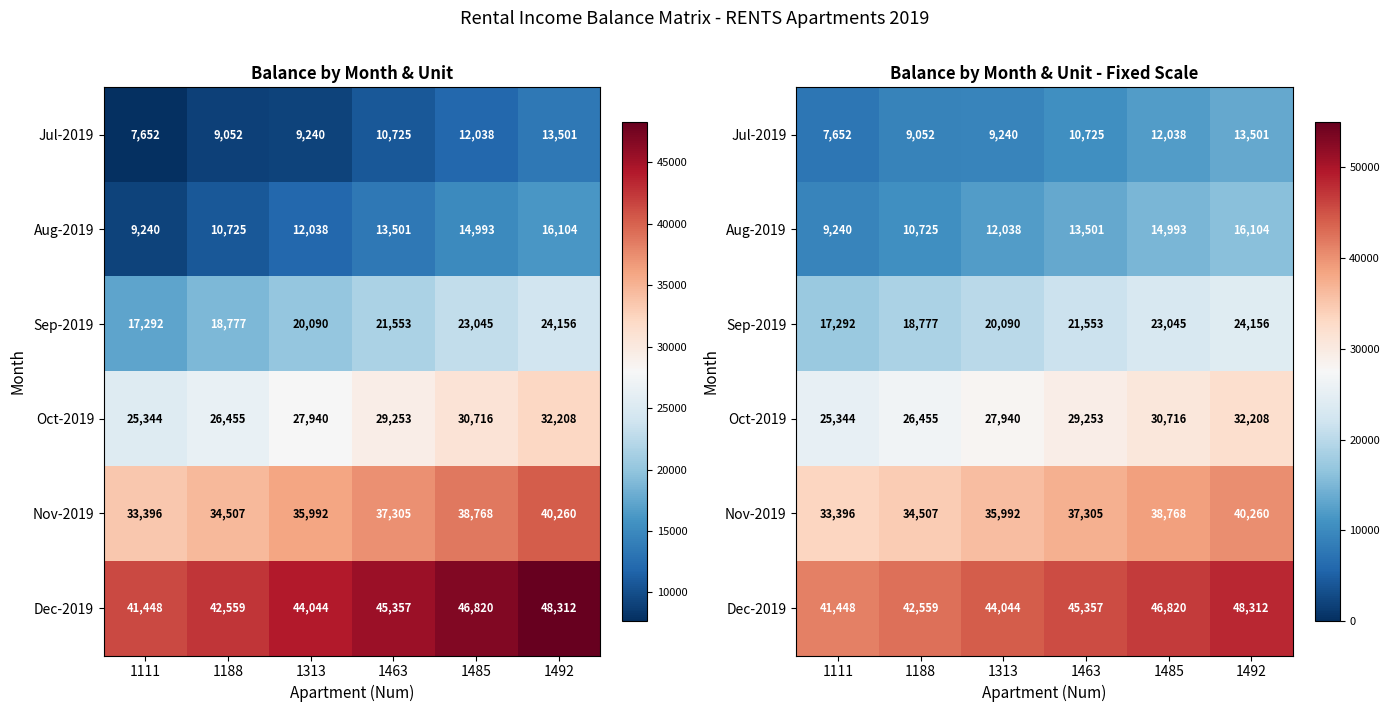

List the labels in order of Jul-2019 value, smallest first.

1111, 1188, 1313, 1463, 1485, 1492